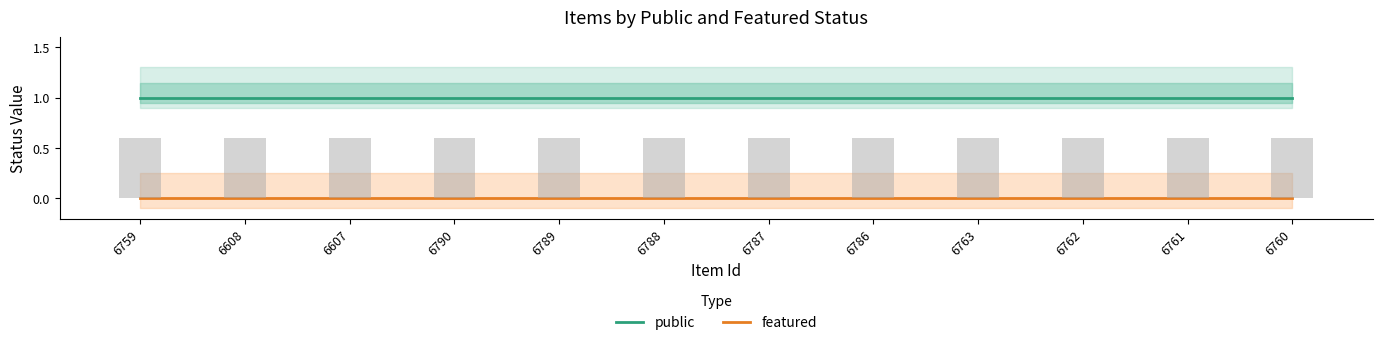

Which series changed the most between 6759 and 6608?

public